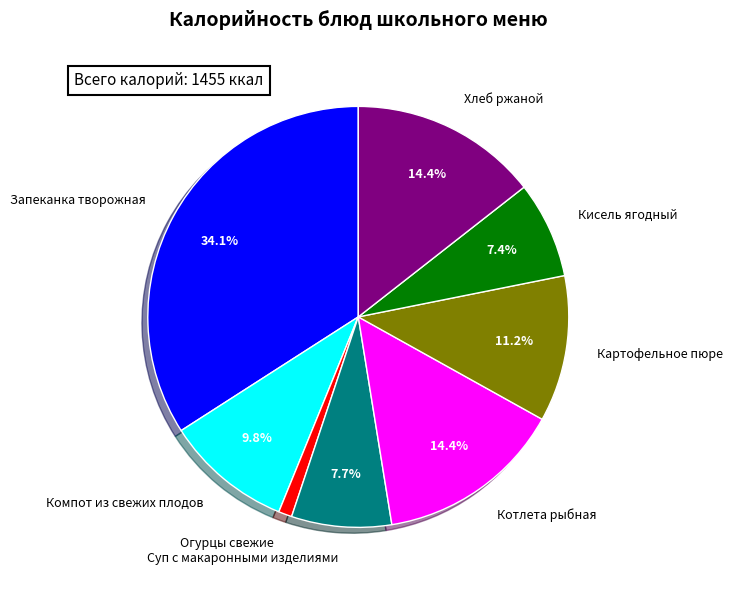

Is Запеканка творожная the majority of the pie?

No